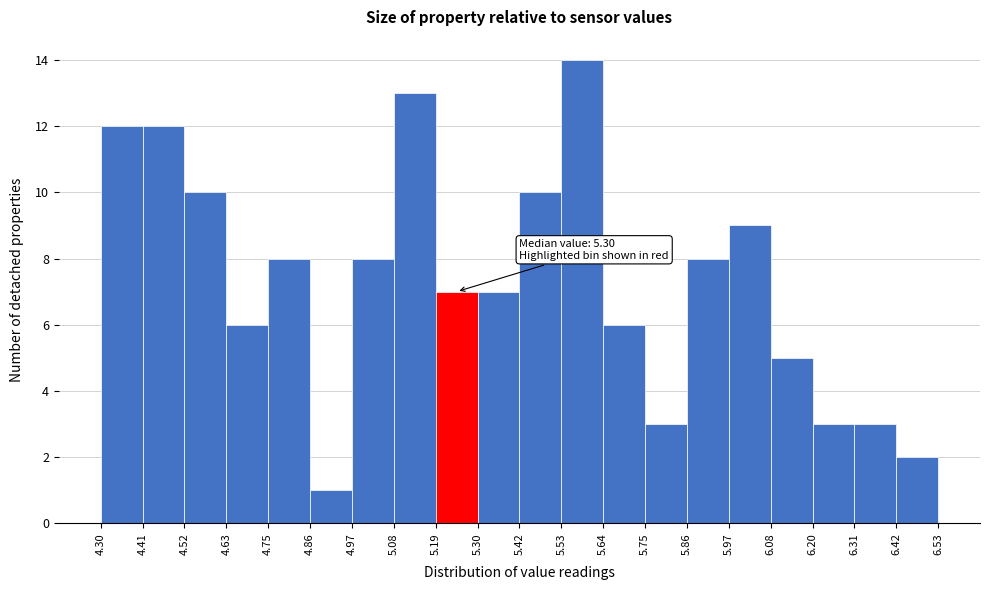

Over which range of the x-axis is the bar tallest?

5.53 to 5.64